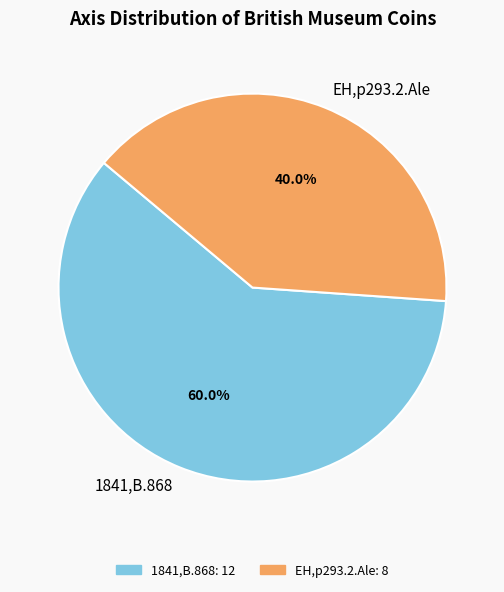

What is the smallest slice in the pie chart?

EH,p293.2.Ale